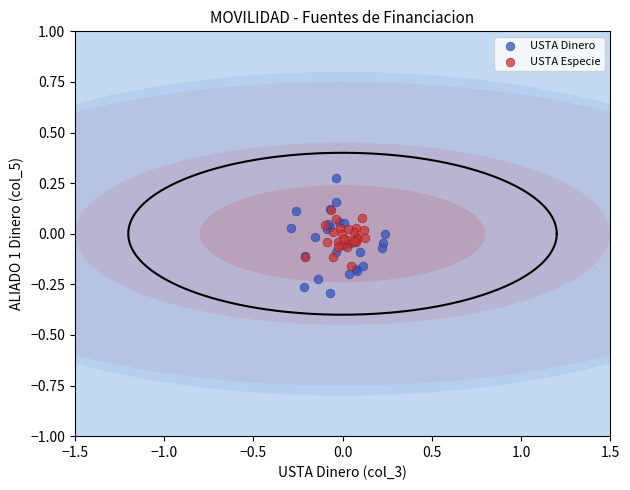

Which series contains the highest Y value?

USTA Dinero